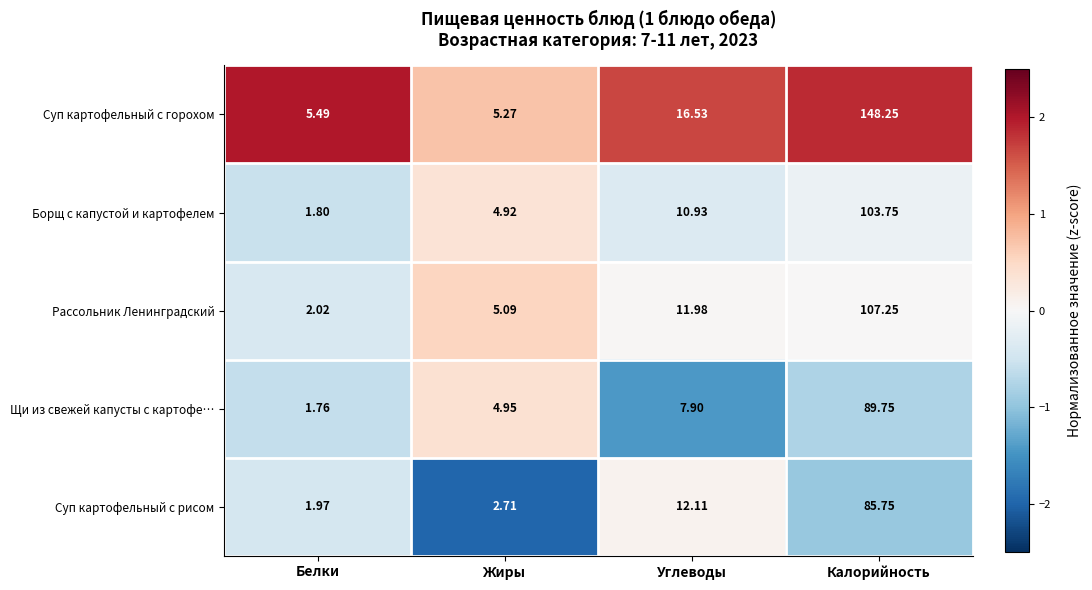

At which category is the sum across all series the highest?

Калорийность